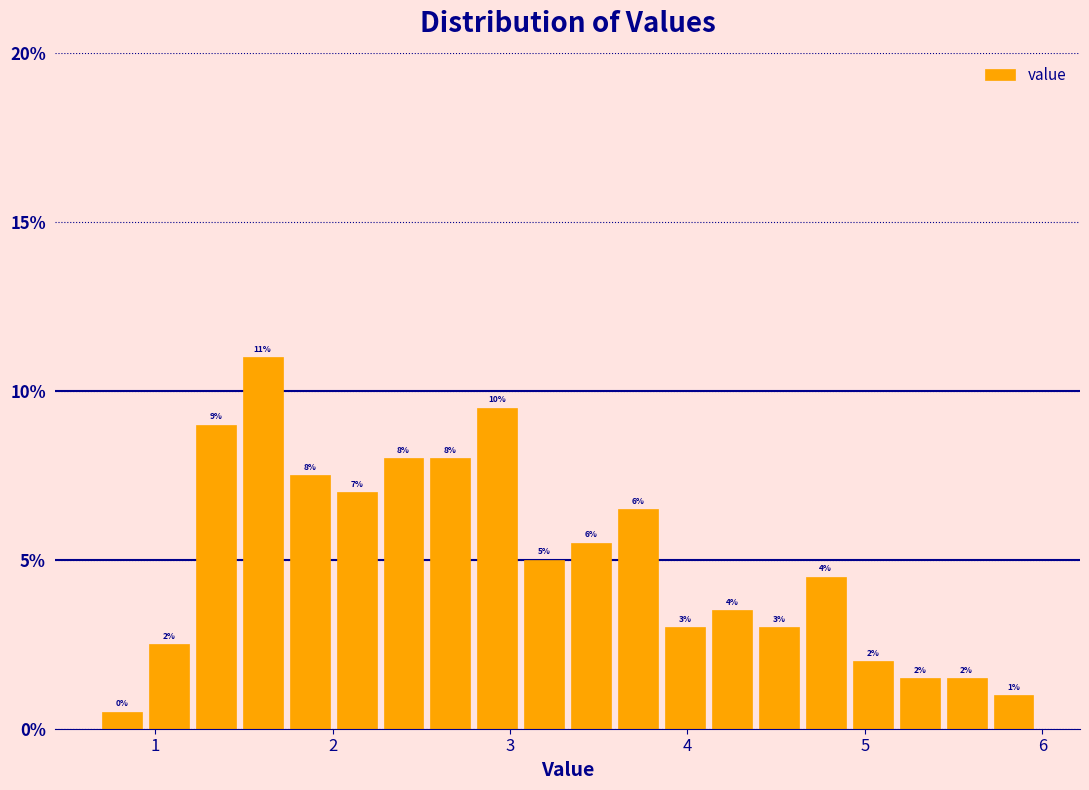

Read against the x-axis, roughly where is the centre of the tallest bar?

1.6